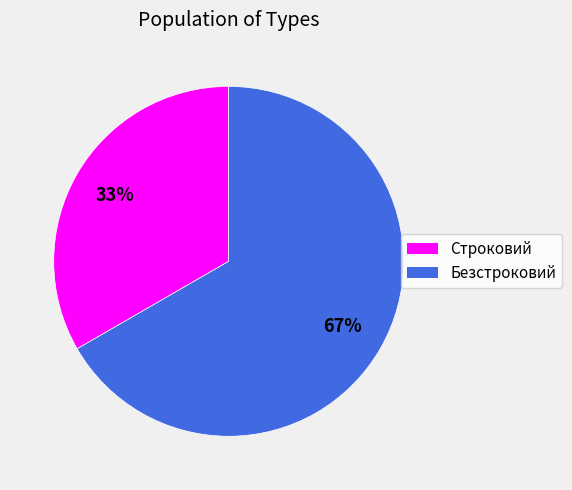

Is it true that Строковий is 33% of the pie?

True